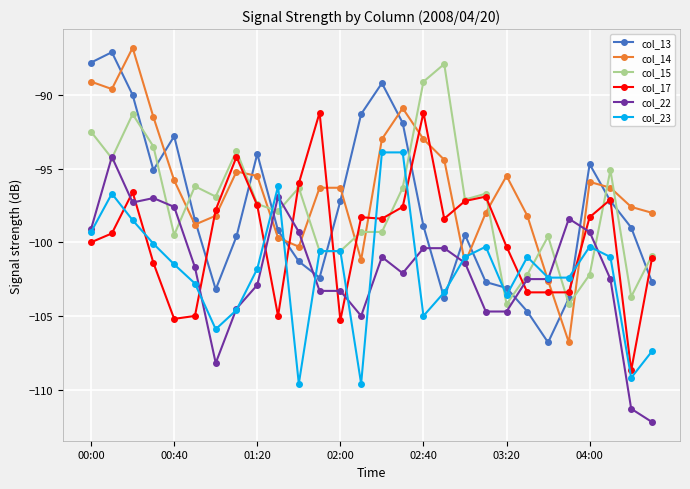

What is the value of the col_23 point at the 15th from the left?

-93.9